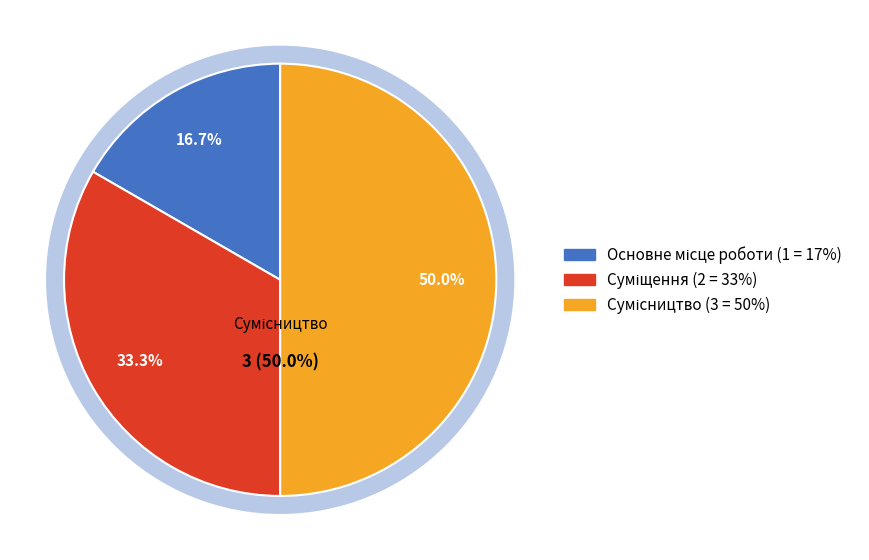

True or false: Суміщення accounts for 41% of the total.

False